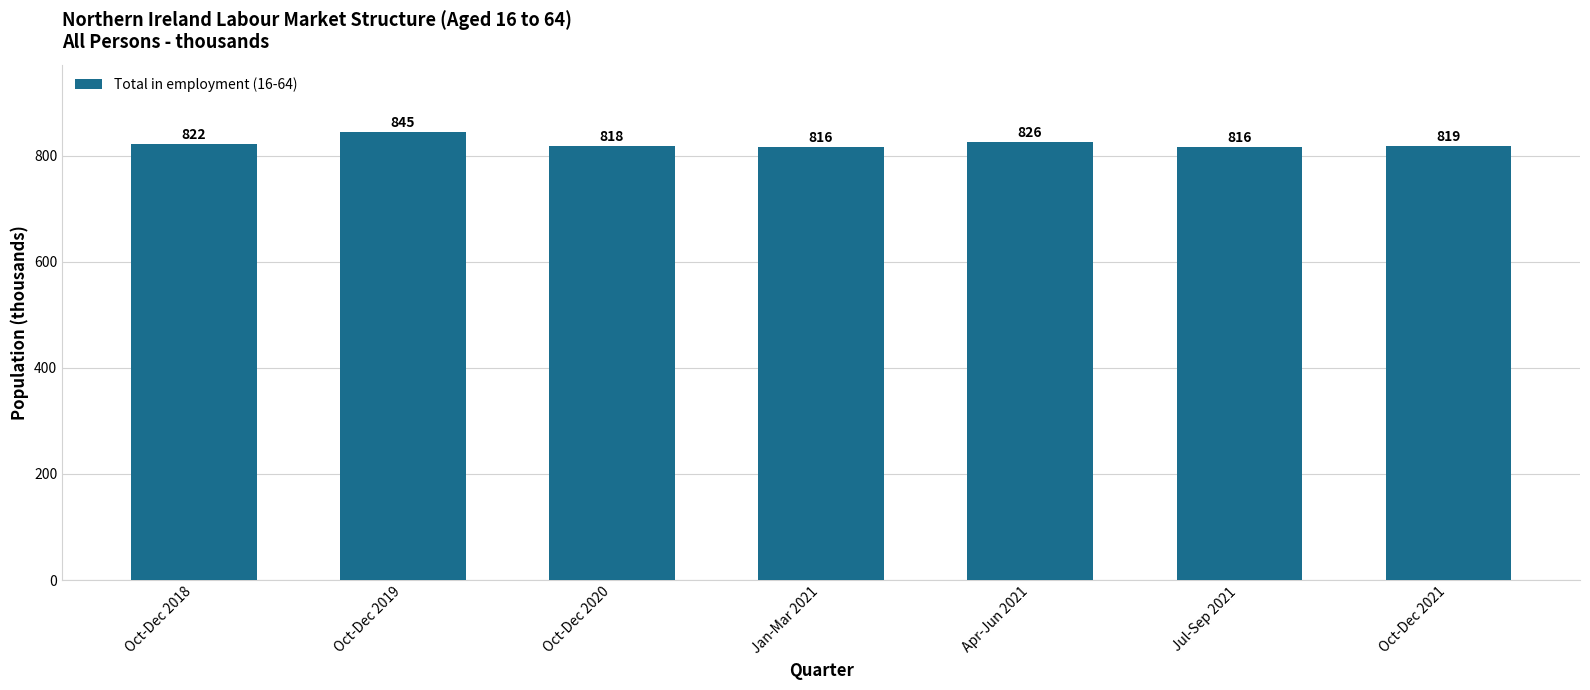

Reading left to right, transcribe all the data shown in this chart.

Oct-Dec 2018=822	Oct-Dec 2019=845	Oct-Dec 2020=818	Jan-Mar 2021=816	Apr-Jun 2021=826	Jul-Sep 2021=816	Oct-Dec 2021=819